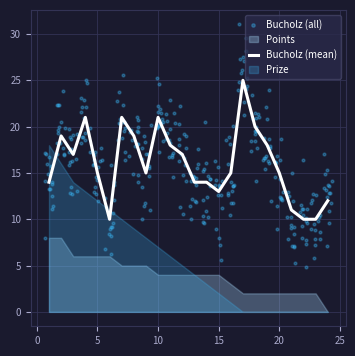

At which category is the sum across all series the highest?

2